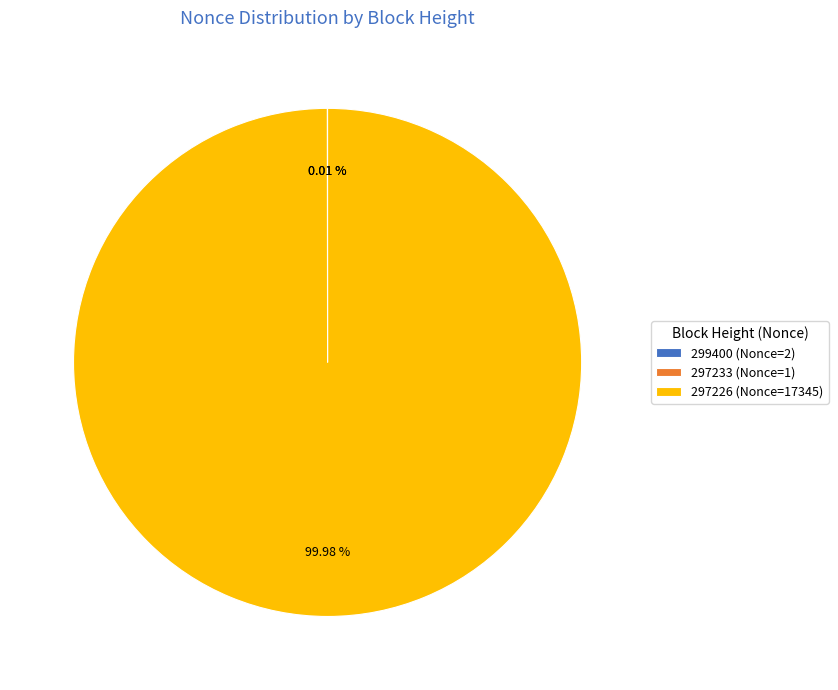

Is there any slice that represents more than half of the pie?

Yes